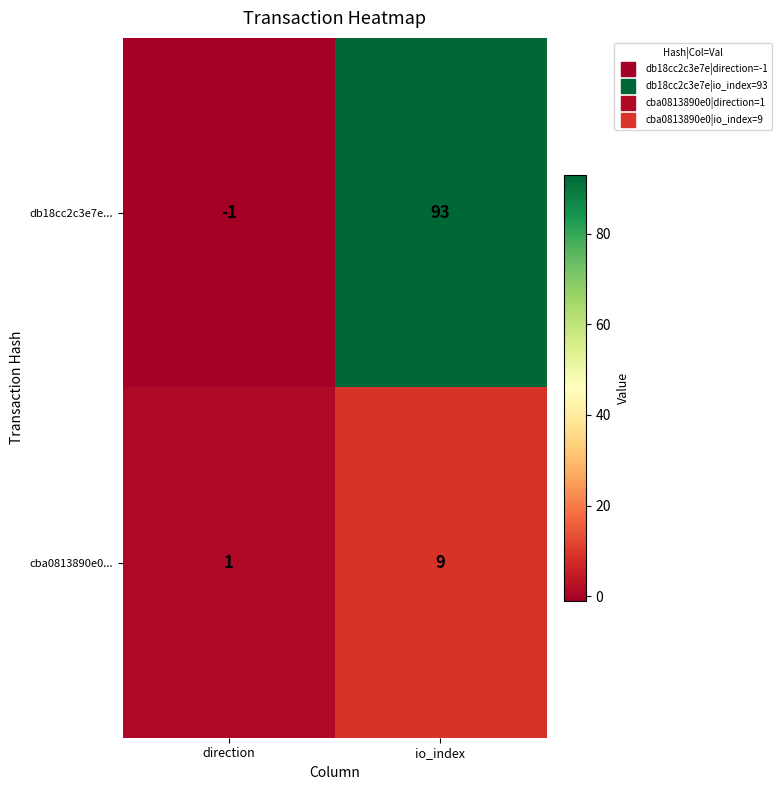

What is the approximate value of db18cc2c3e7e... at io_index, to the nearest 10?

90